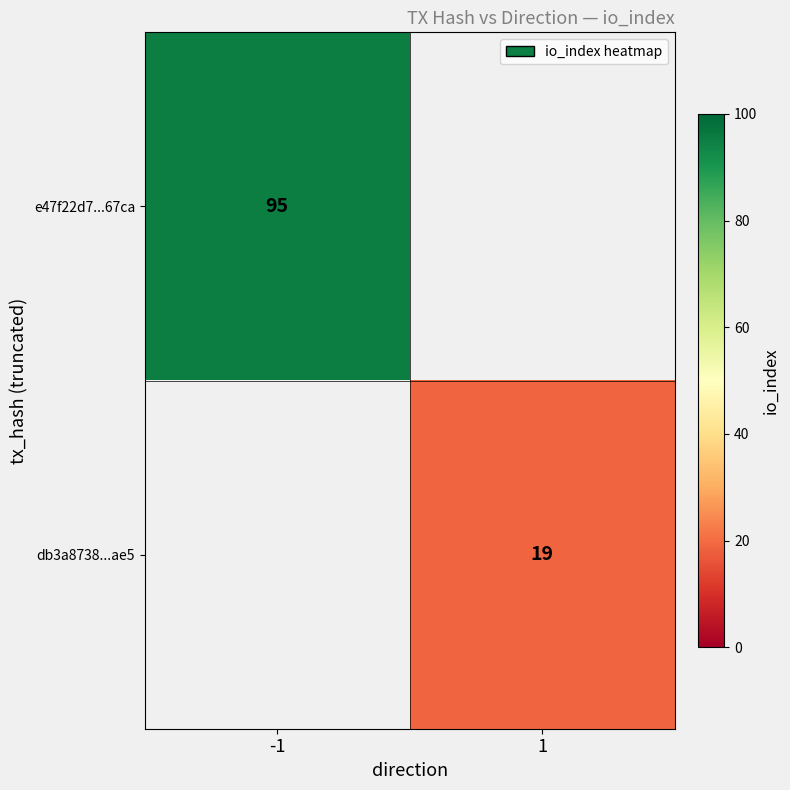

The value of e47f22d7...67ca at -1 is 31. True or false?

False